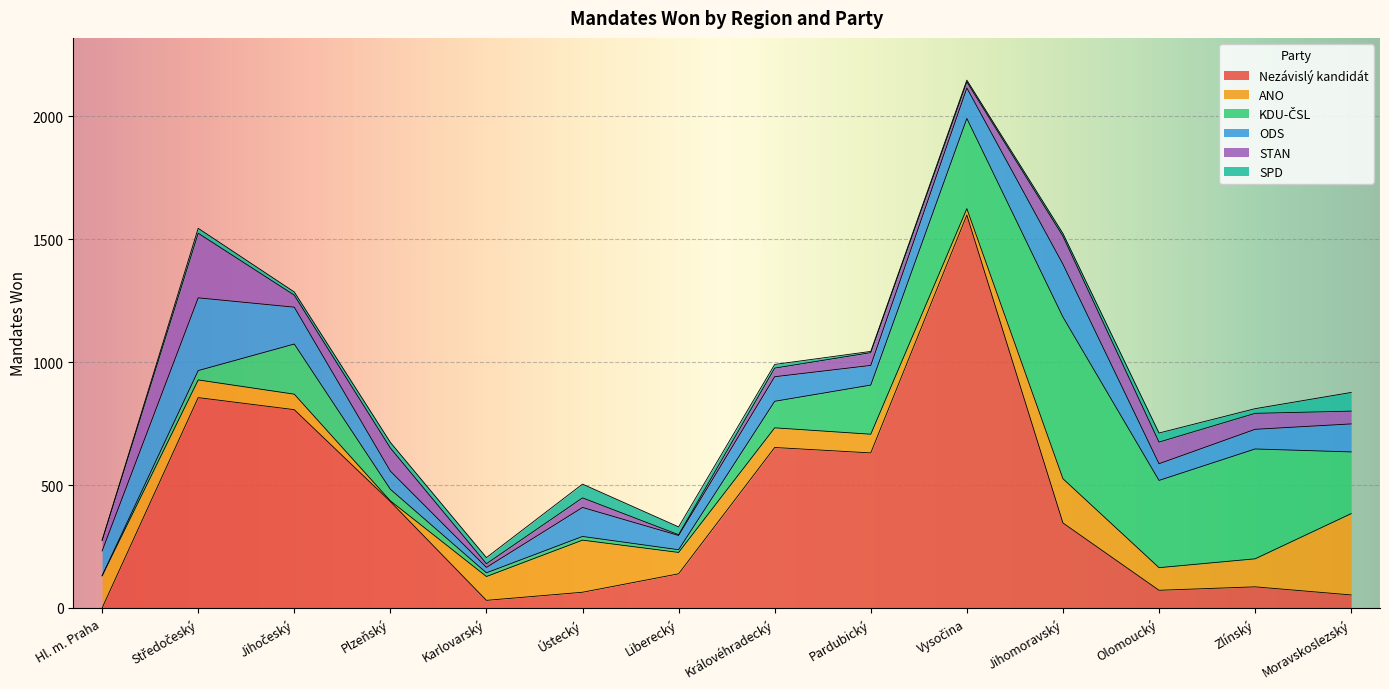

At which category is the sum across all series the highest?

Vysočina